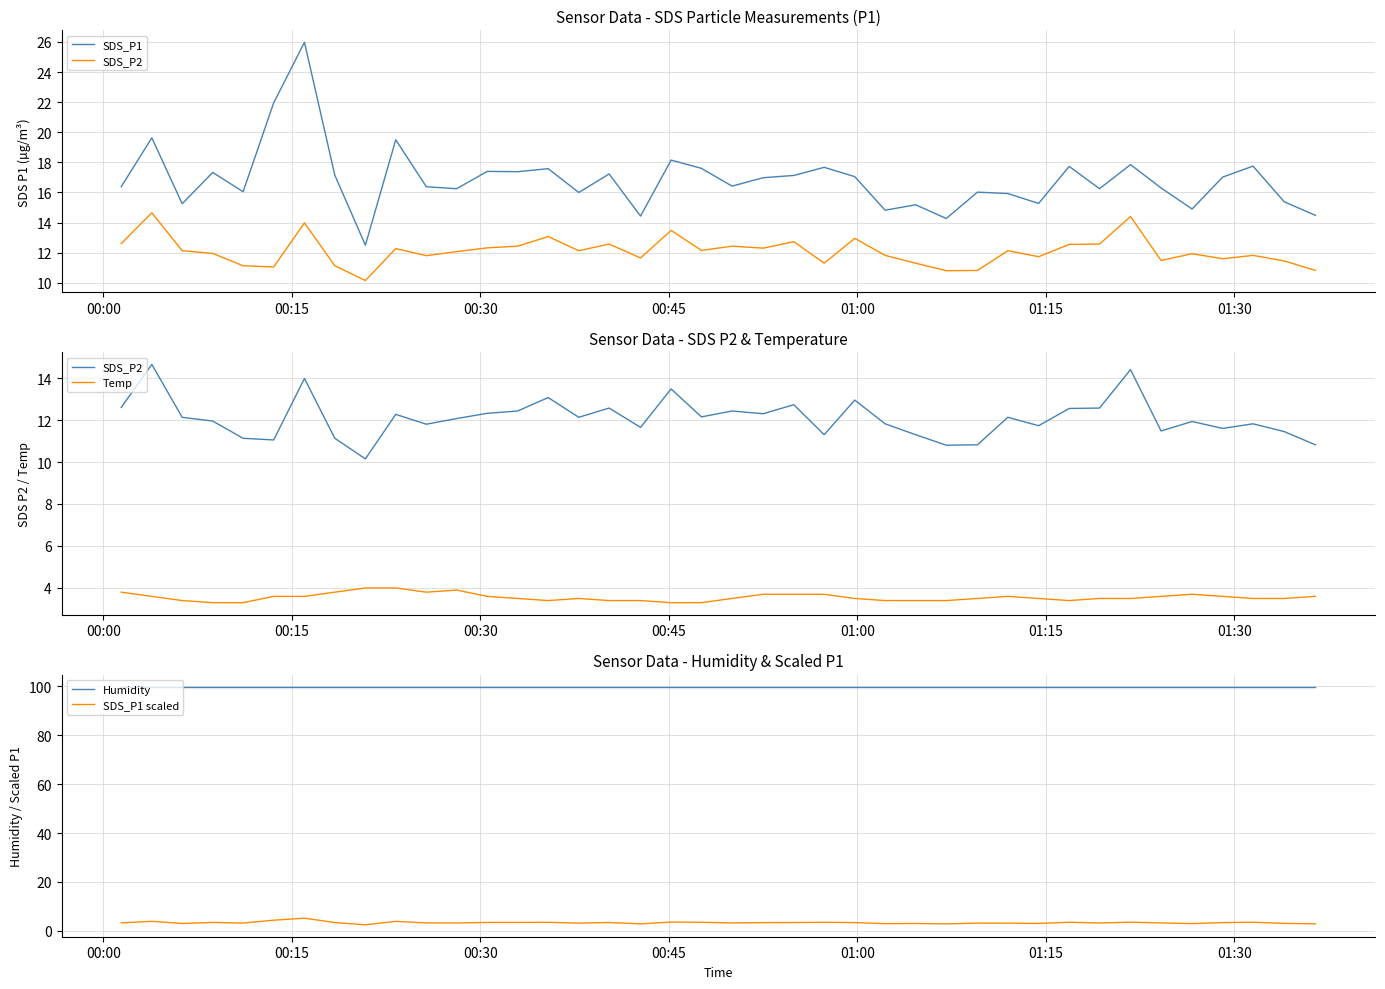

Reading right to left, list all the values displayed in this chart.

SDS_P1: 14.5	15.4	17.8	17.0	14.9	16.3	17.9	16.2	17.7	15.3	15.9	16.0	14.3	15.2	14.8	17.1	17.7	17.1	17.0	16.4	17.6	18.1	14.4	17.2	16.0	17.6	17.4	17.4	16.2	16.4	19.5	12.5	17.1	26.0	21.9	16.1	17.3	15.2	19.6	16.4
SDS_P2: 10.8	11.4	11.8	11.6	11.9	11.5	14.4	12.6	12.6	11.7	12.1	10.8	10.8	11.3	11.8	12.9	11.3	12.7	12.3	12.4	12.2	13.5	11.7	12.6	12.1	13.1	12.4	12.3	12.1	11.8	12.3	10.2	11.1	14.0	11.1	11.1	11.9	12.1	14.7	12.6
Temp: 3.6	3.5	3.5	3.6	3.7	3.6	3.5	3.5	3.4	3.5	3.6	3.5	3.4	3.4	3.4	3.5	3.7	3.7	3.7	3.5	3.3	3.3	3.4	3.4	3.5	3.4	3.5	3.6	3.9	3.8	4.0	4.0	3.8	3.6	3.6	3.3	3.3	3.4	3.6	3.8
Humidity: 99.9	99.9	99.9	99.9	99.9	99.9	99.9	99.9	99.9	99.9	99.9	99.9	99.9	99.9	99.9	99.9	99.9	99.9	99.9	99.9	99.9	99.9	99.9	99.9	99.9	99.9	99.9	99.9	99.9	99.9	99.9	99.9	99.9	99.9	99.9	99.9	99.9	99.9	99.9	99.9
SDS_P1 scaled: 2.9	3.1	3.6	3.4	3.0	3.3	3.6	3.2	3.5	3.1	3.2	3.2	2.9	3.0	3.0	3.4	3.5	3.4	3.4	3.3	3.5	3.6	2.9	3.4	3.2	3.5	3.5	3.5	3.2	3.3	3.9	2.5	3.4	5.2	4.4	3.2	3.5	3.1	3.9	3.3